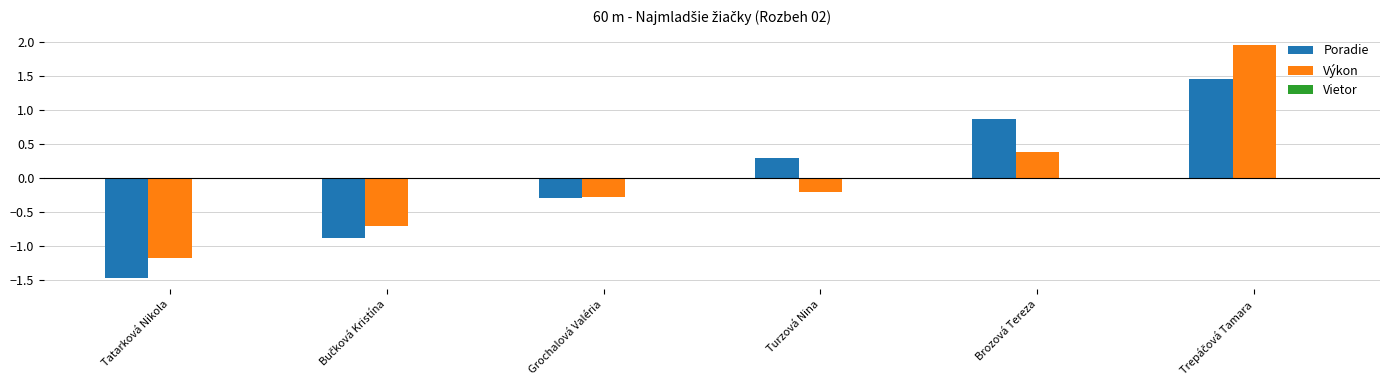

At which label does Poradie reach its minimum?

Tatarková Nikola